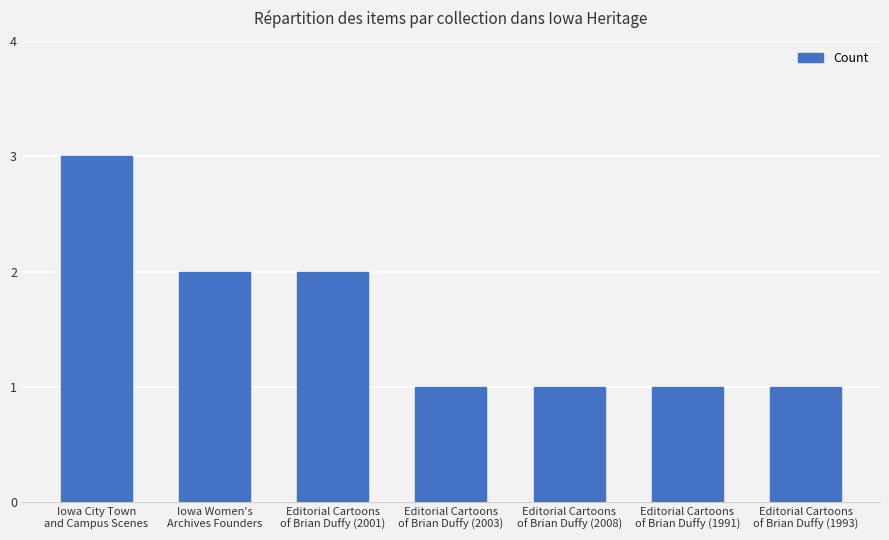

What is the sum of all values?

11